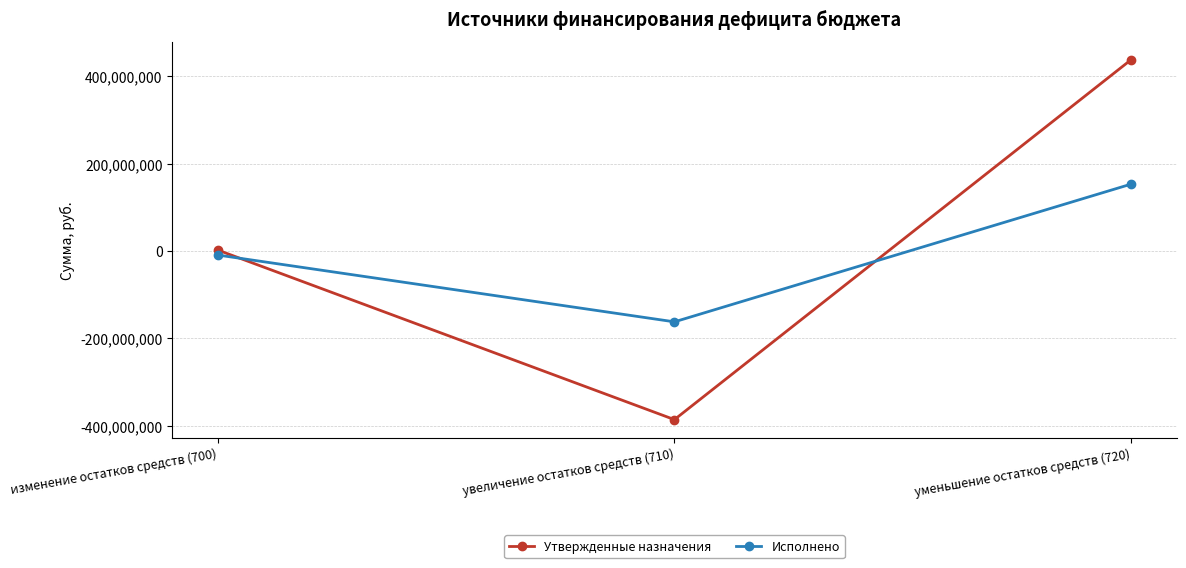

True or false: Исполнено has a value of 241240451.8 at уменьшение остатков средств (720).

False